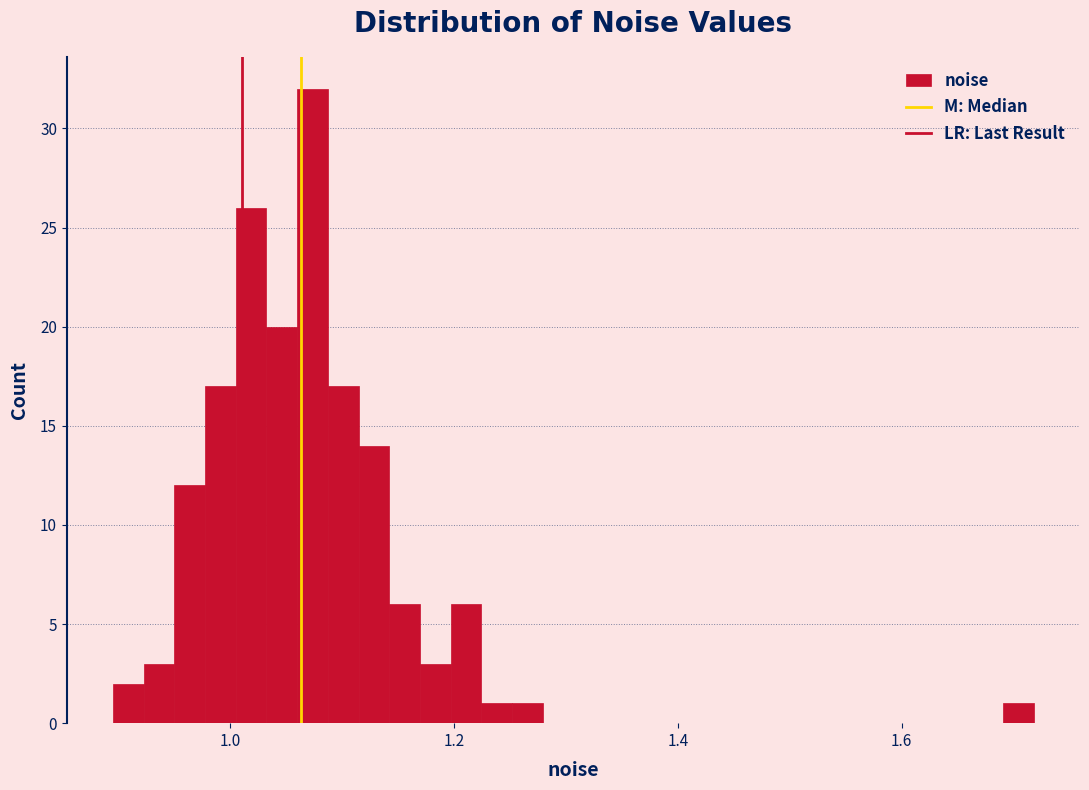

Around what value on the x-axis is the tallest bar? Give the approximate position of its centre, as read against the axis.

1.08